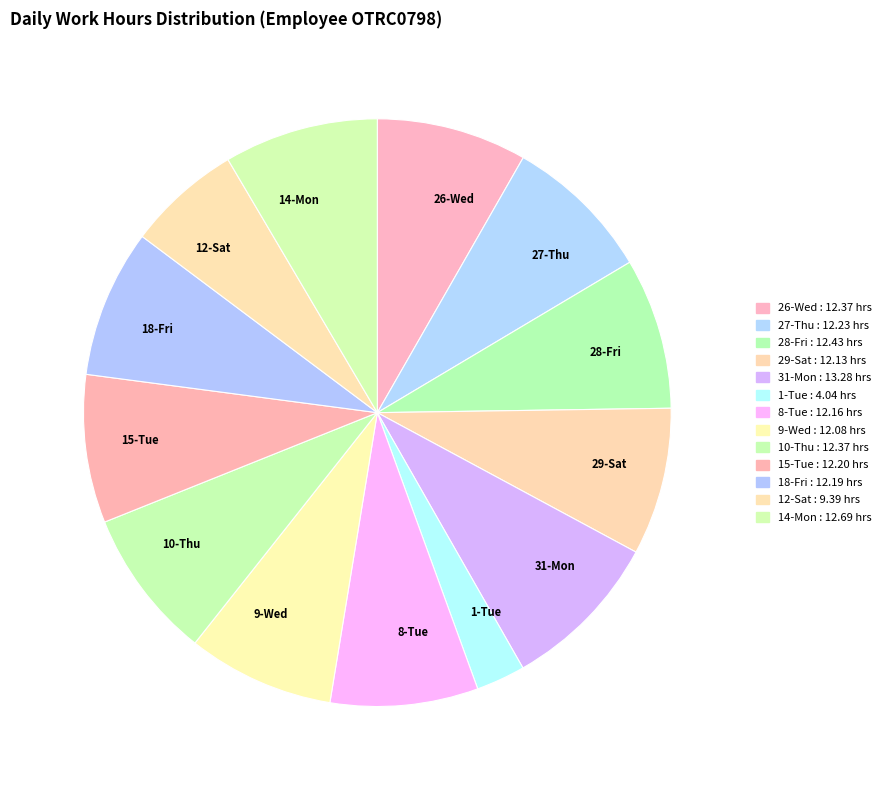

True or false: 26-Wed accounts for 1% of the total.

False